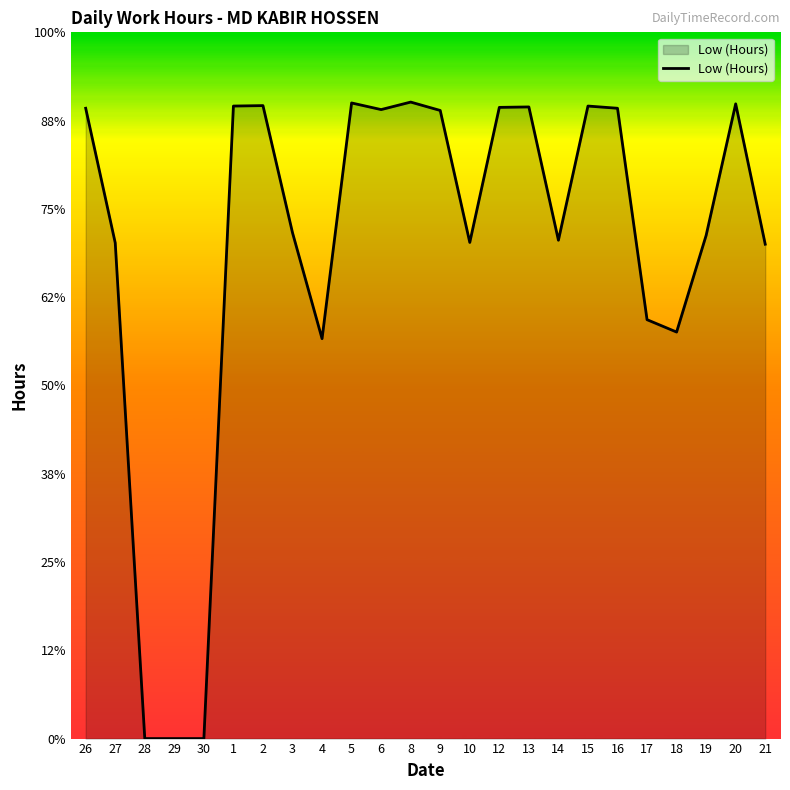

What is the label of the 2nd point from the right?

20